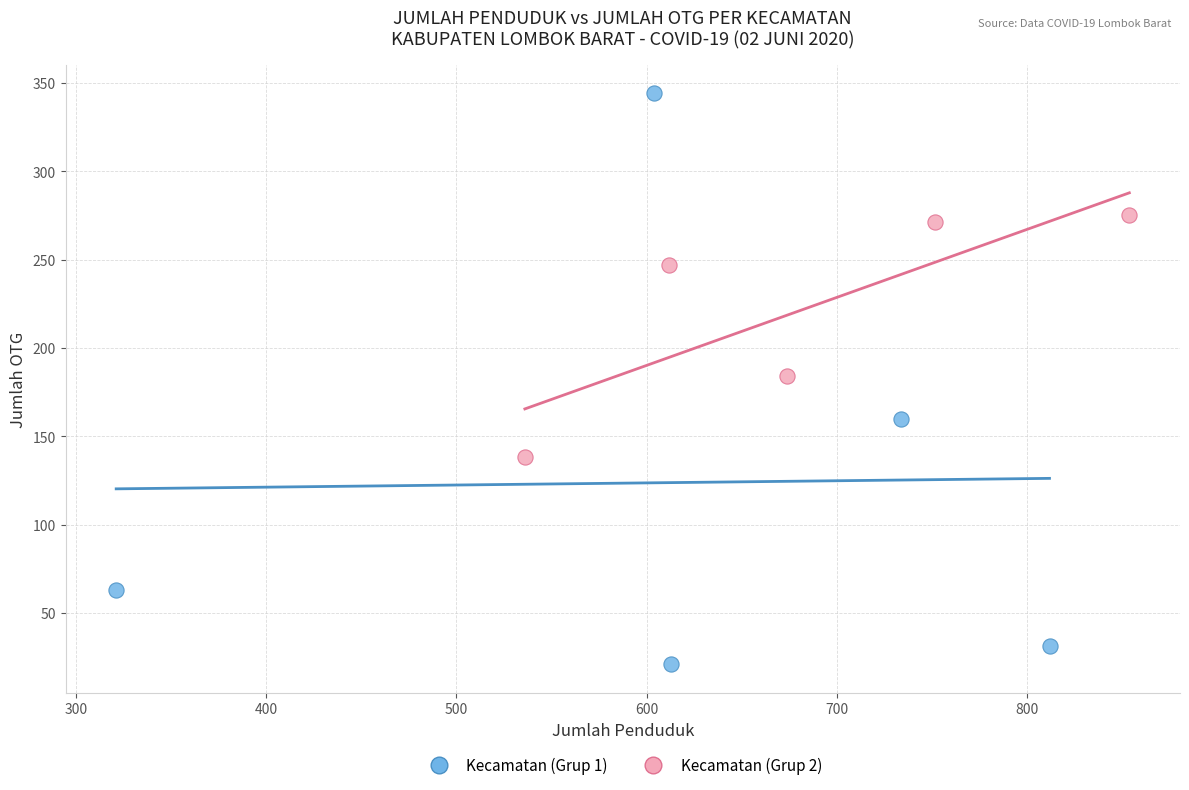

Which series has the largest Y range (max minus min)?

Kecamatan (Grup 1)